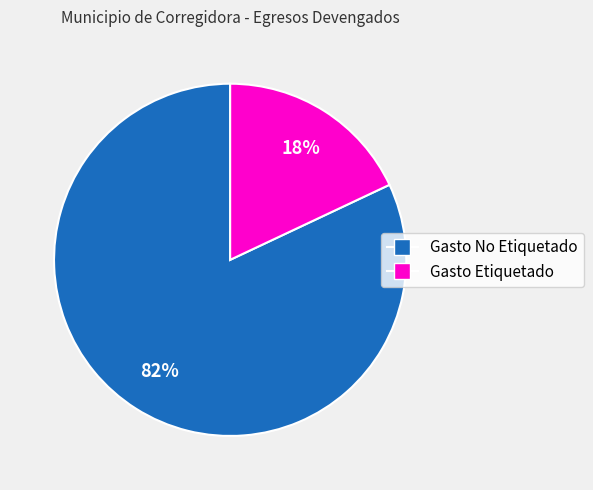

To the nearest percent, what is the average slice percentage?

50%